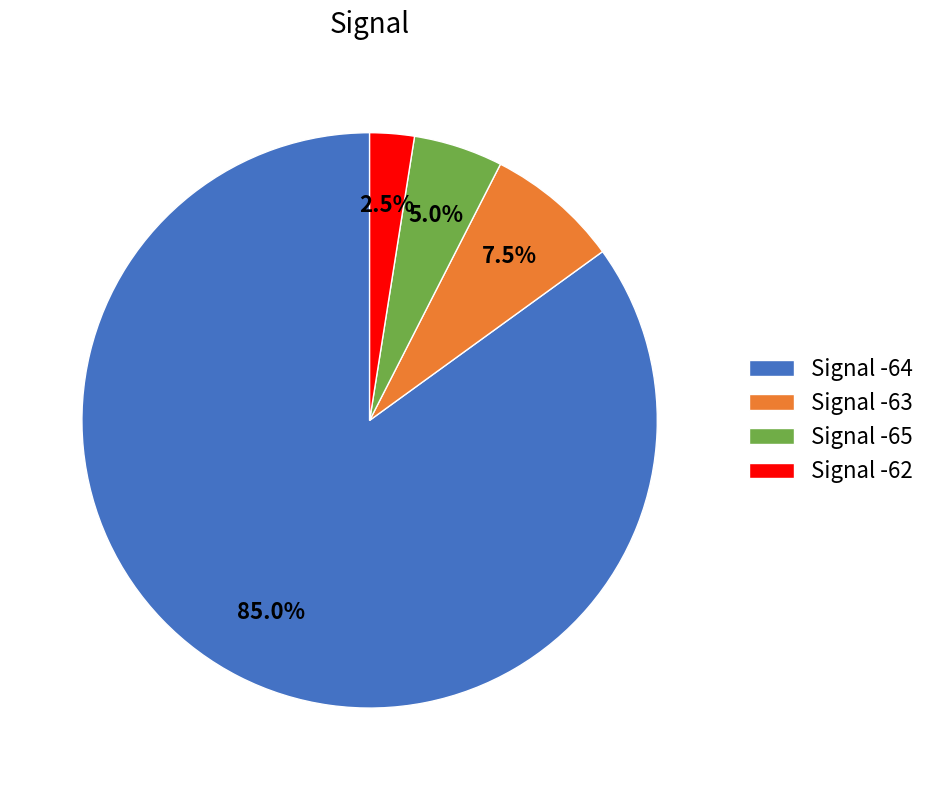

Does any single category account for the majority?

Yes